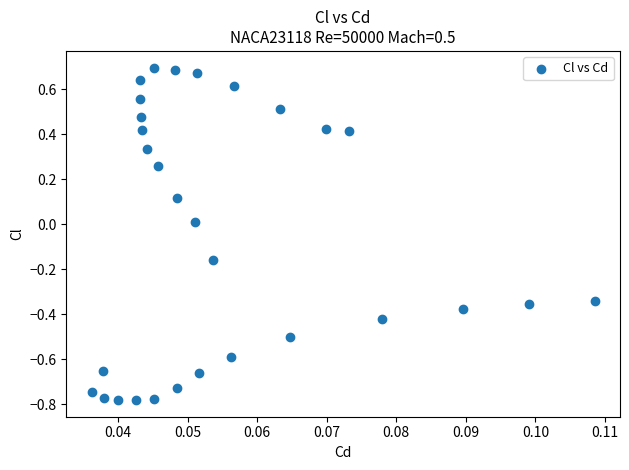

What is the range of Y values (max minus min)?

1.5